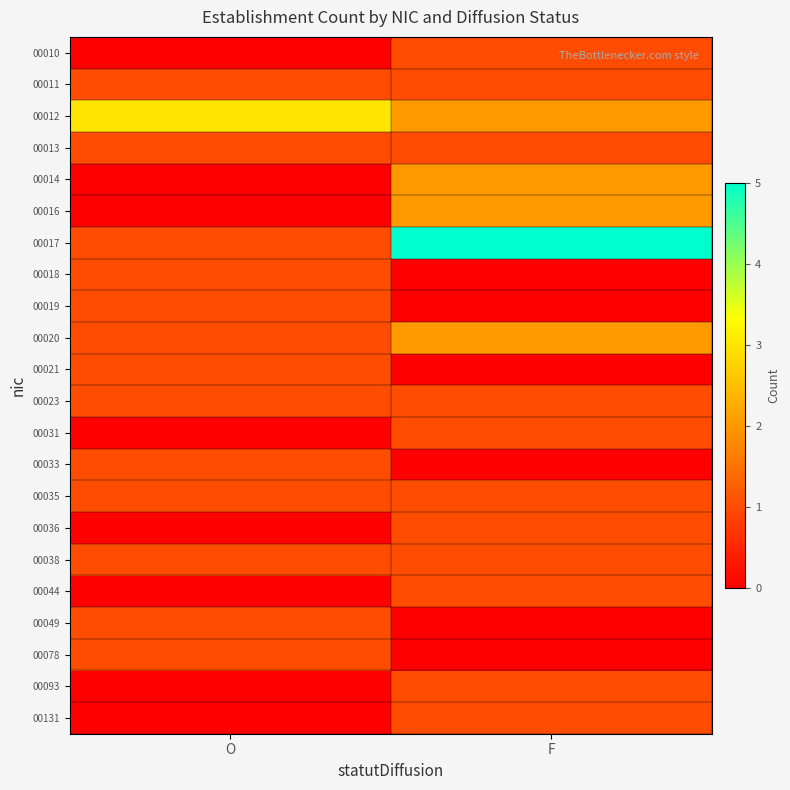

What is the spread (max minus min) of values at O?

3